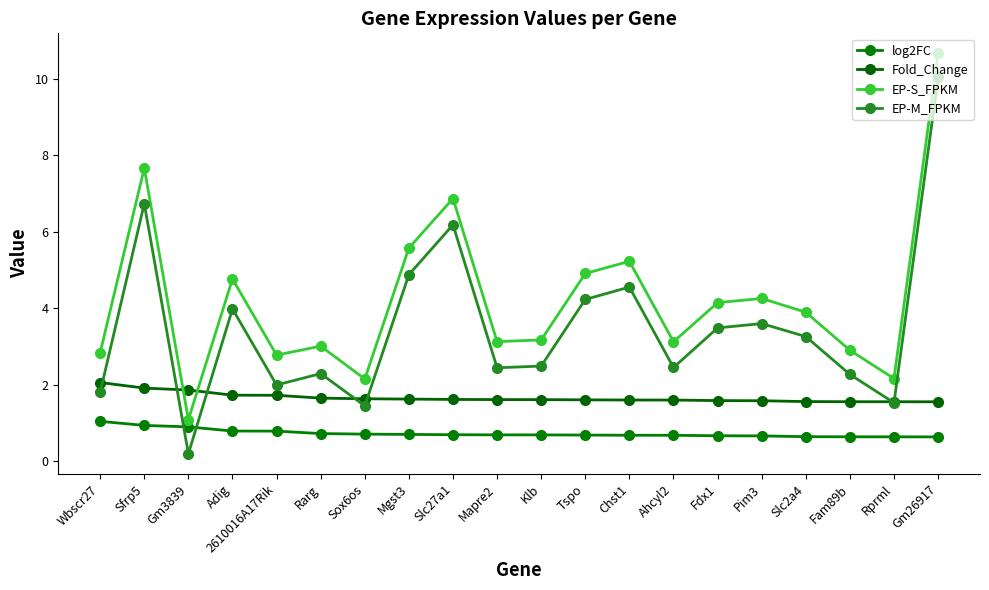

What is the difference between the EP-S_FPKM values at Mgst3 and Gm26917?

5.1